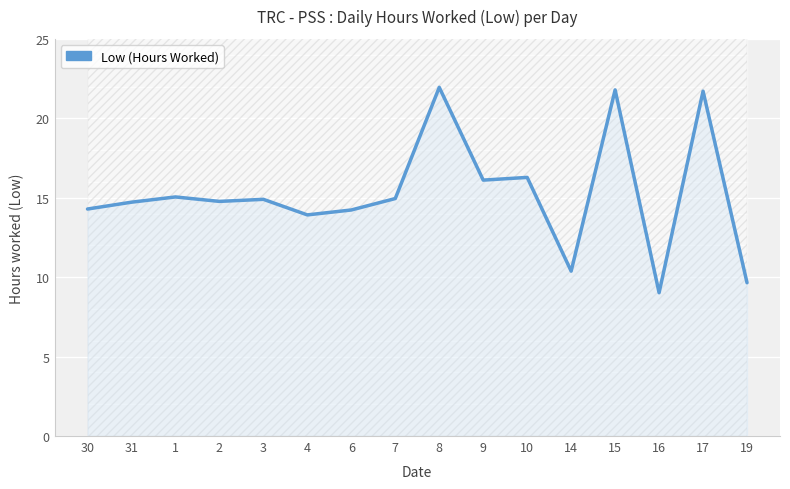

Reading left to right, what are all the values shown in this chart?

30=14.3	31=14.7	1=15.1	2=14.8	3=14.9	4=13.9	6=14.2	7=14.9	8=21.9	9=16.1	10=16.3	14=10.4	15=21.8	16=9.0	17=21.7	19=9.7